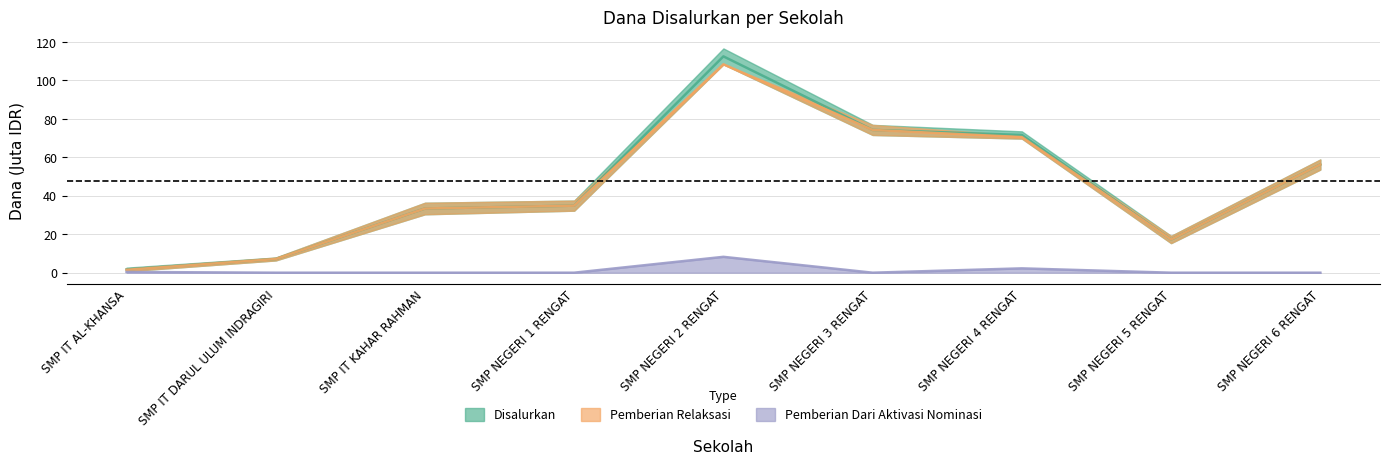

Is it true that Disalurkan equals 34.9 at SMP NEGERI 1 RENGAT?

True